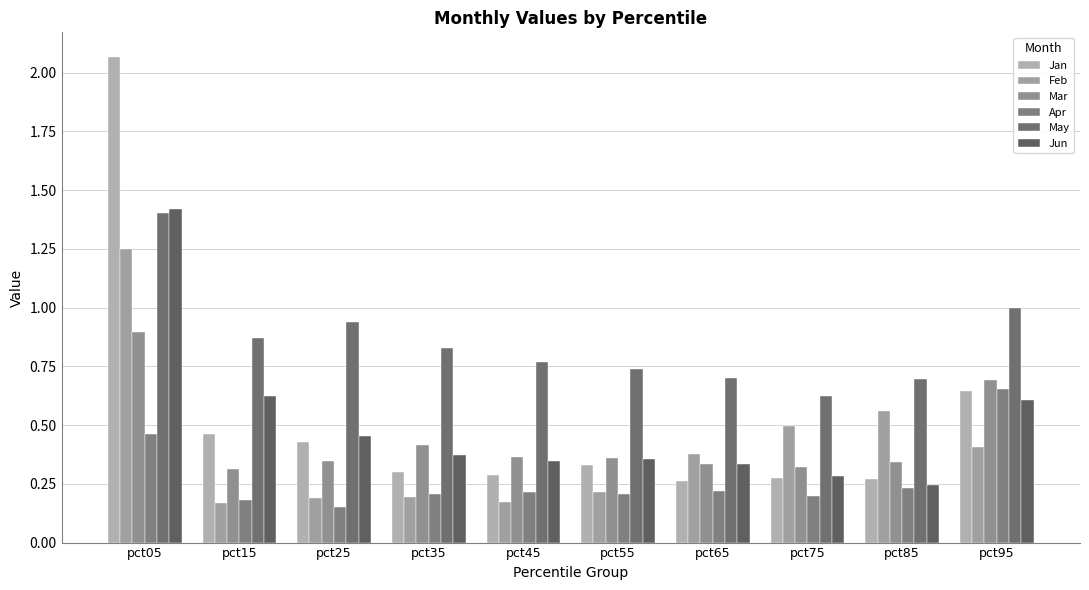

How many series are shown in this chart?

6